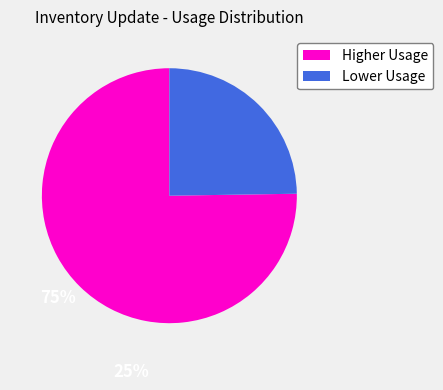

Which category has the smallest portion of the pie?

Lower Usage